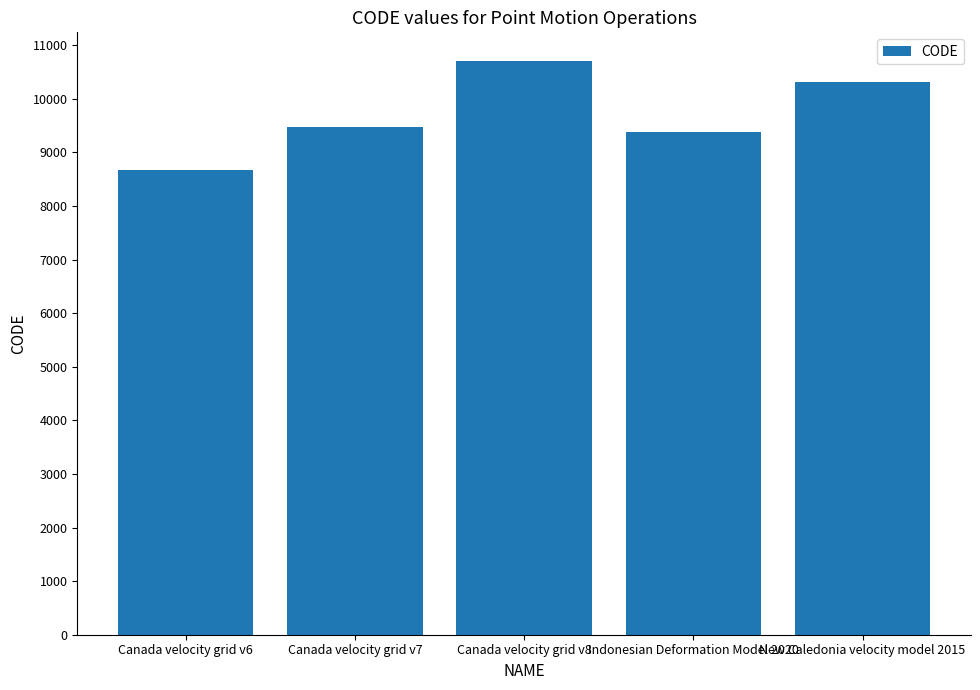

Reading right to left, what are all the values shown in this chart?

10323	9375	10707	9483	8676